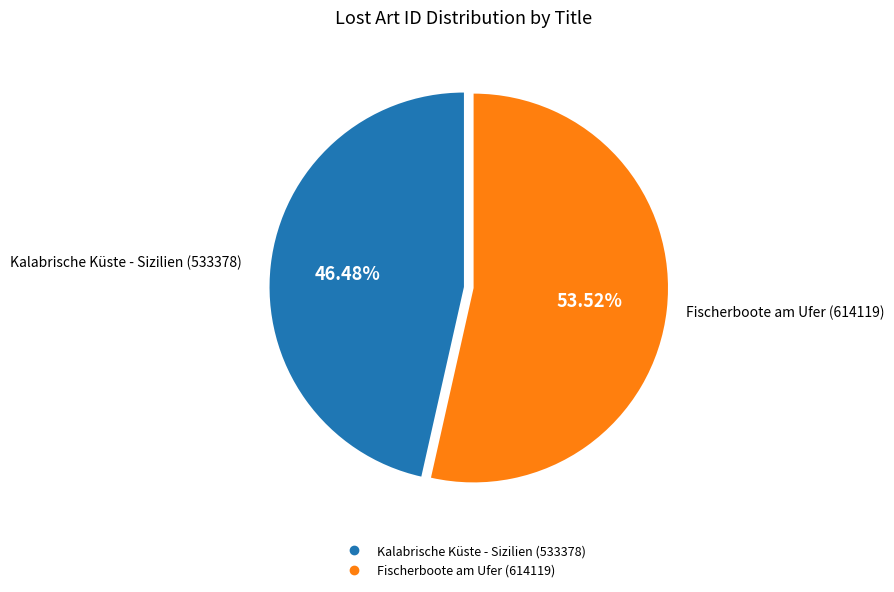

Between Kalabrische Küste - Sizilien and Fischerboote am Ufer, which is larger?

Fischerboote am Ufer